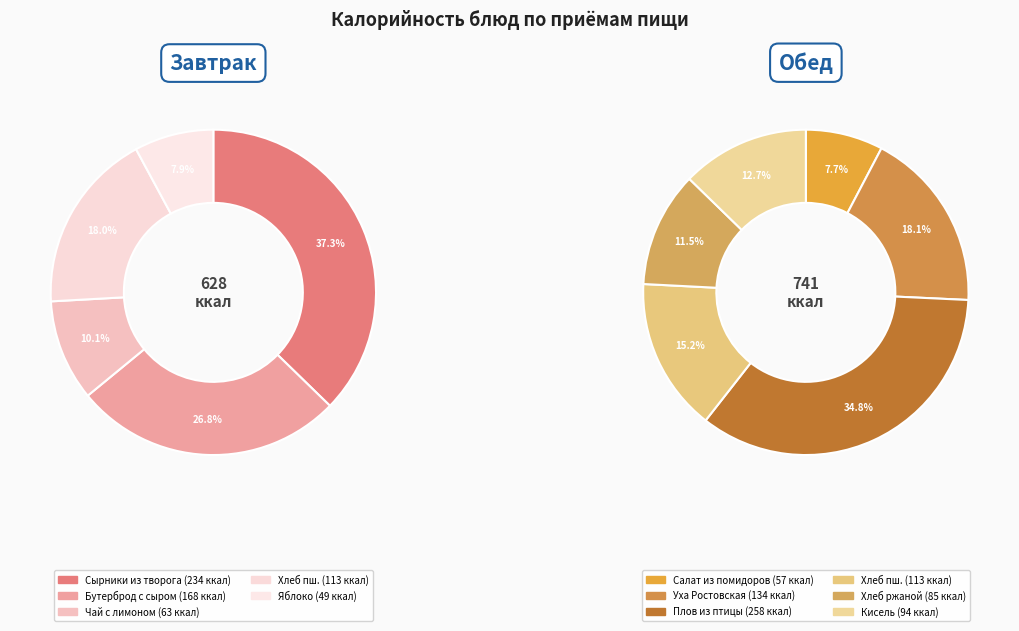

How many segments does this pie chart have?

11